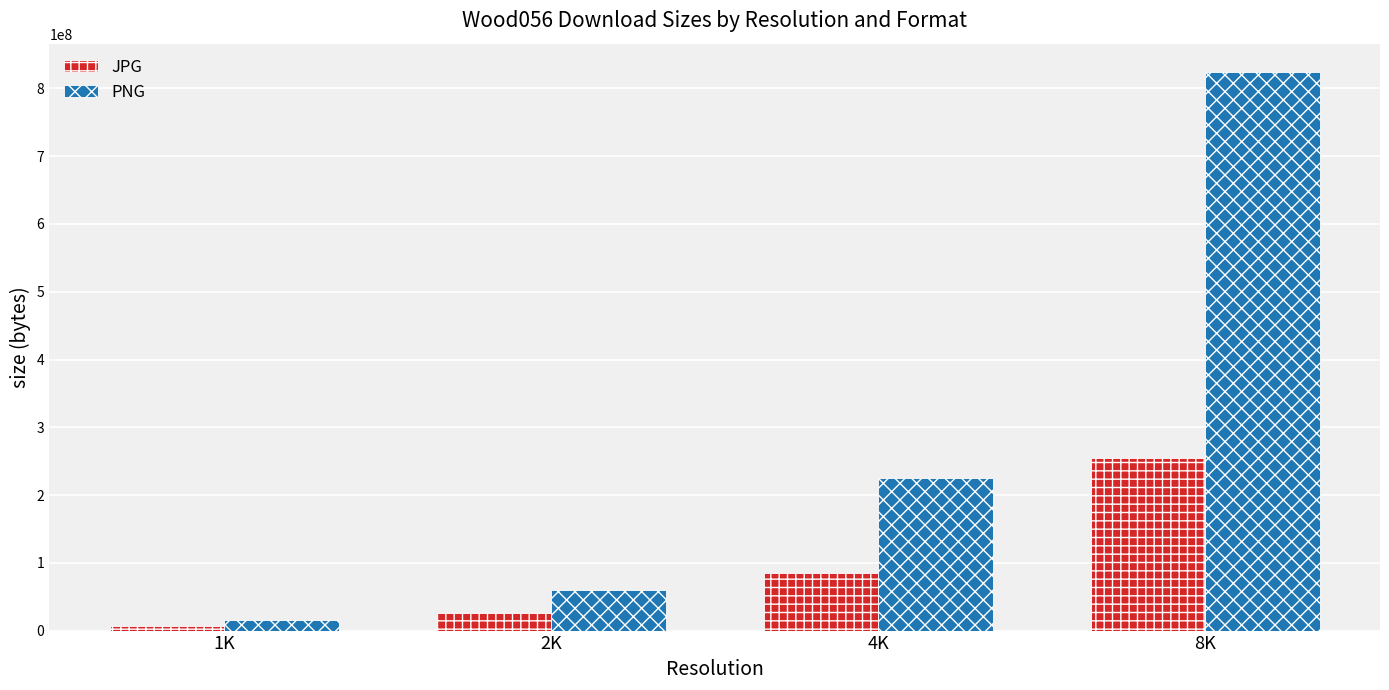

What is the label of the 1st bar from the left?

1K